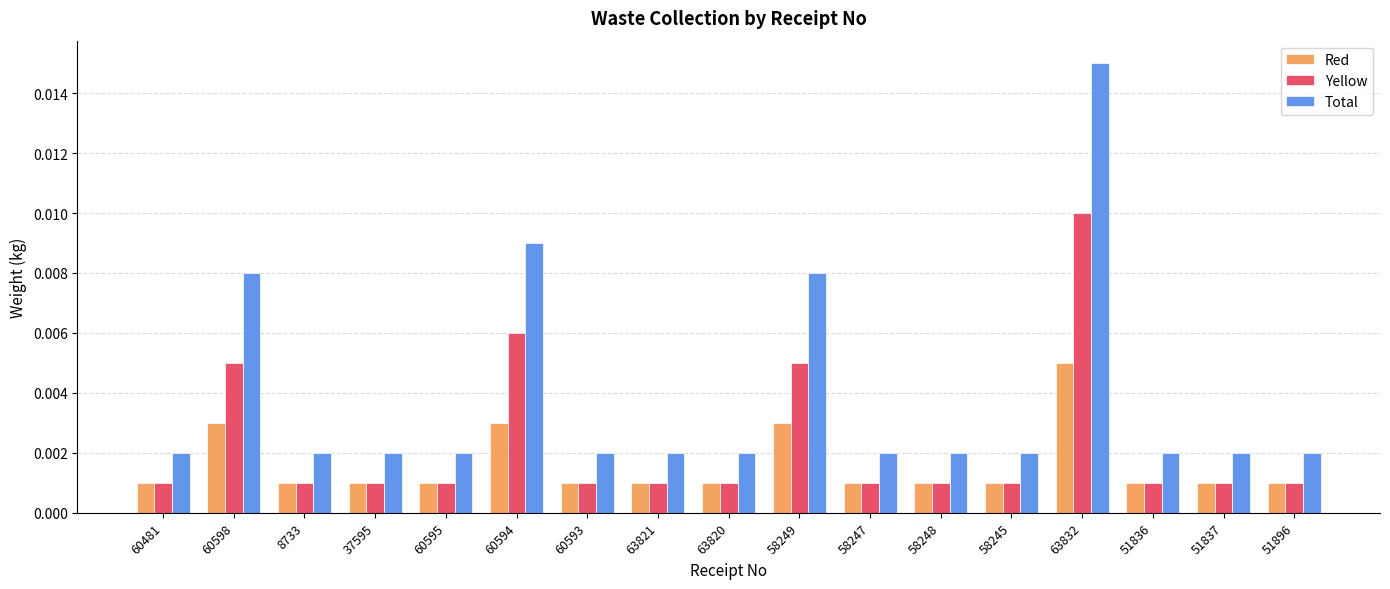

Which series has the widest spread of values?

Total